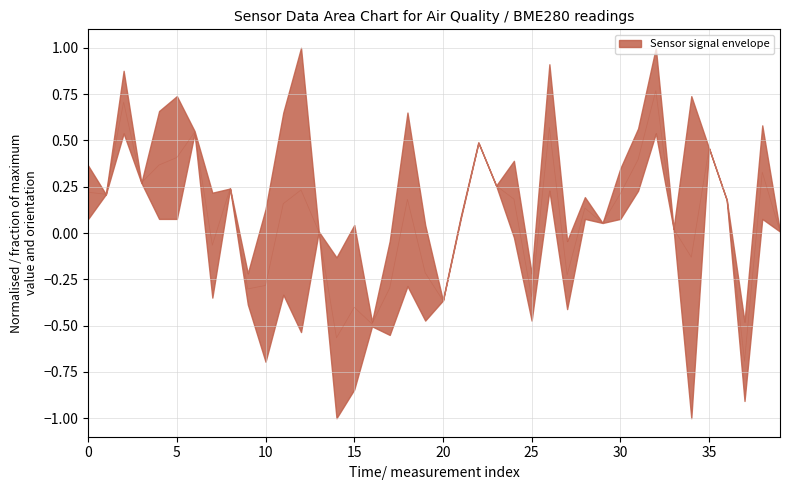

At which category does the data reach its first local peak?

2